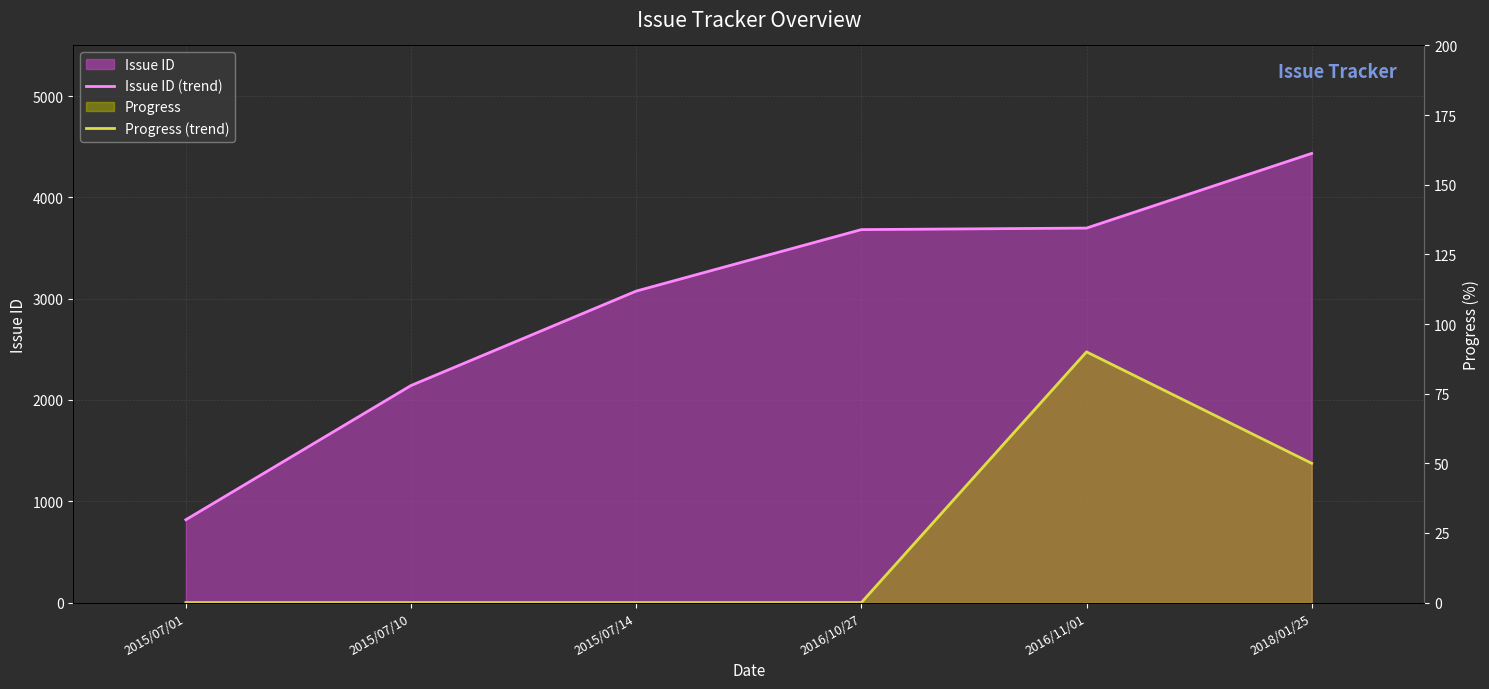

At 2016/10/27, list the series in order from smallest to largest.

Progress (trend), Issue ID (trend)